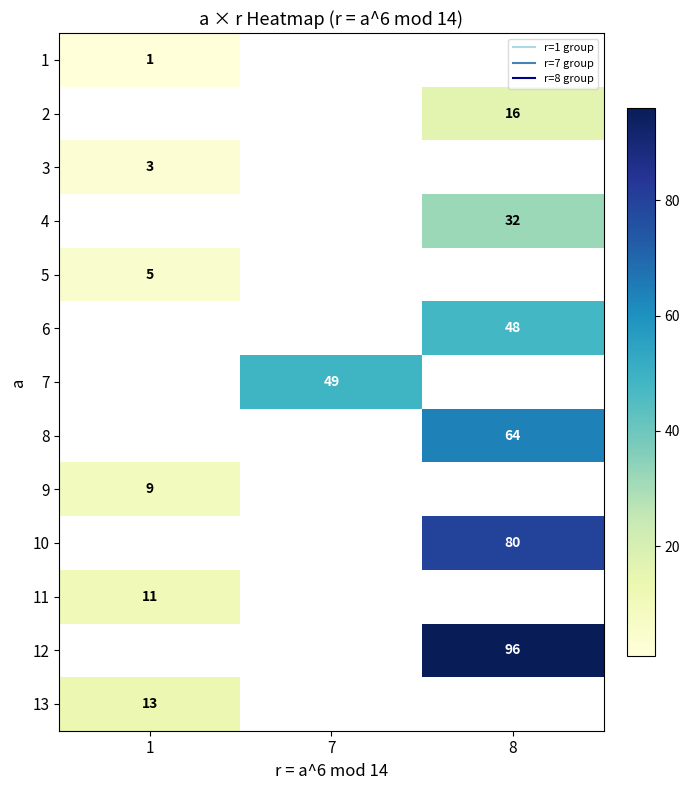

Count the number of data series in this chart.

13